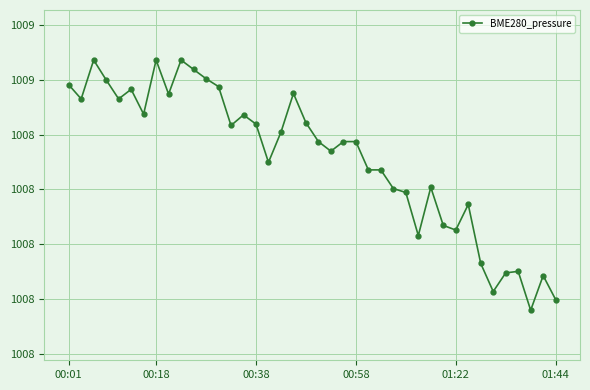

Does the chart have visible grid lines?

Yes